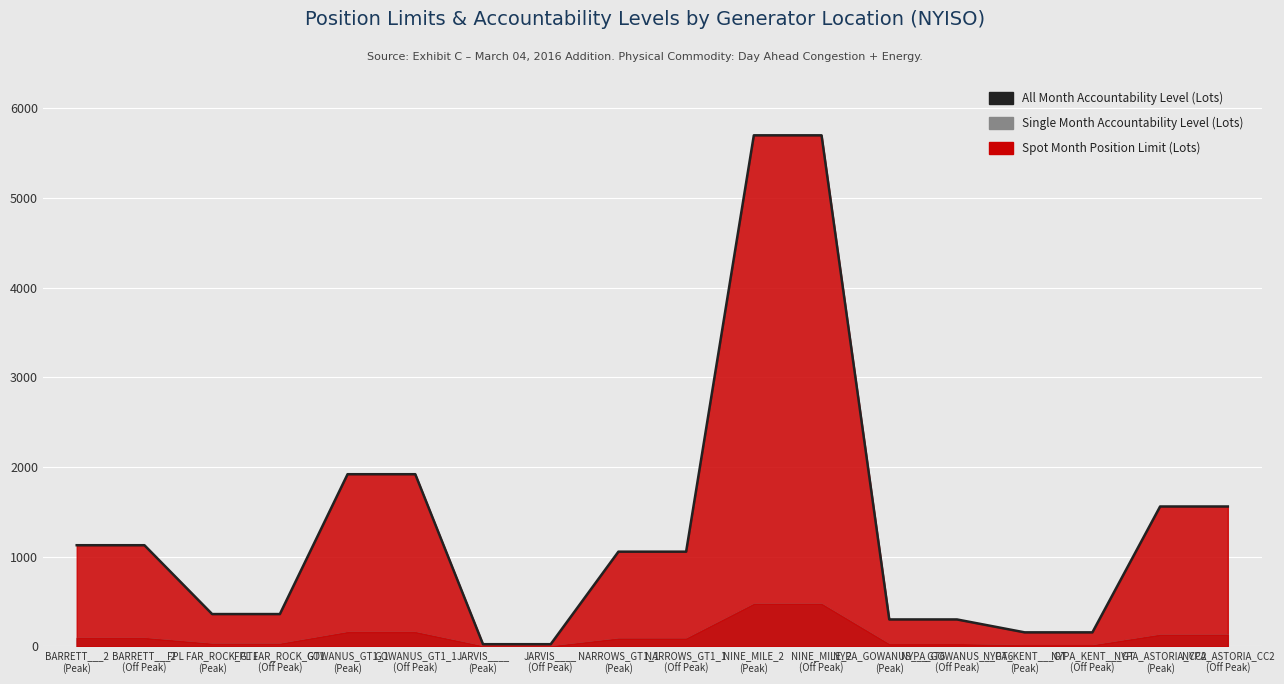

At which label does All Month Accountability Level (Lots) first exceed 1056?

BARRETT___2
(Peak)